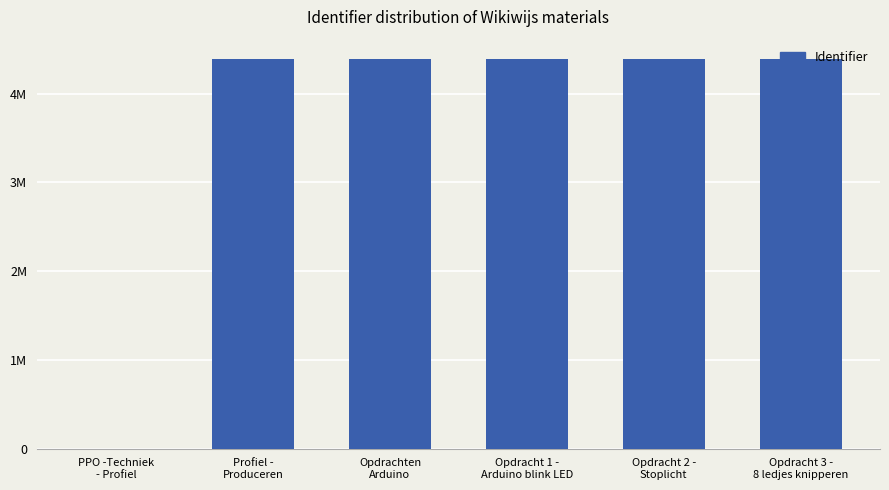

What is the difference between the second highest and second lowest values?

2050